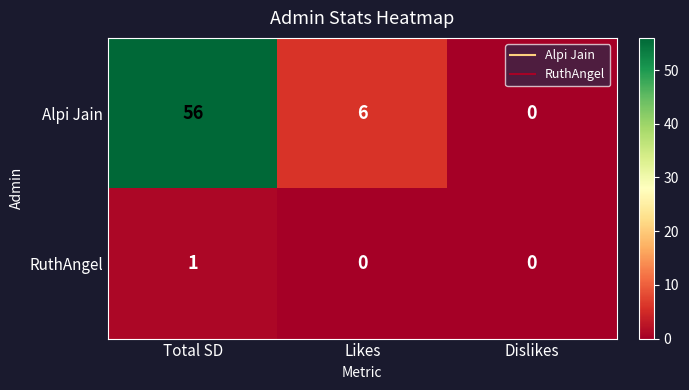

True or false: Alpi Jain has a value of 56 at Total SD.

True